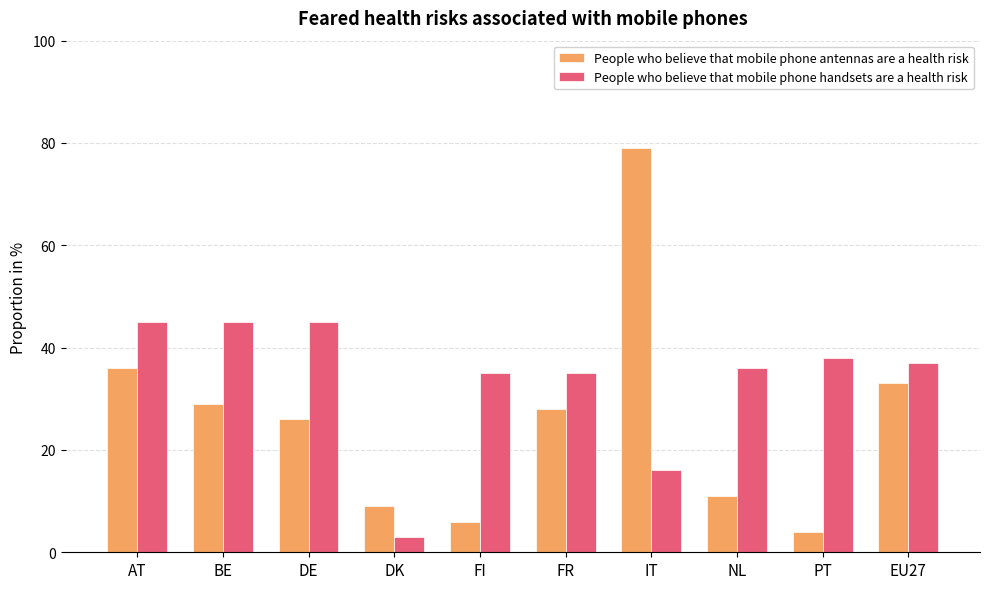

The People who believe that mobile phone antennas are a health risk series shows 51 at BE. True or false?

False